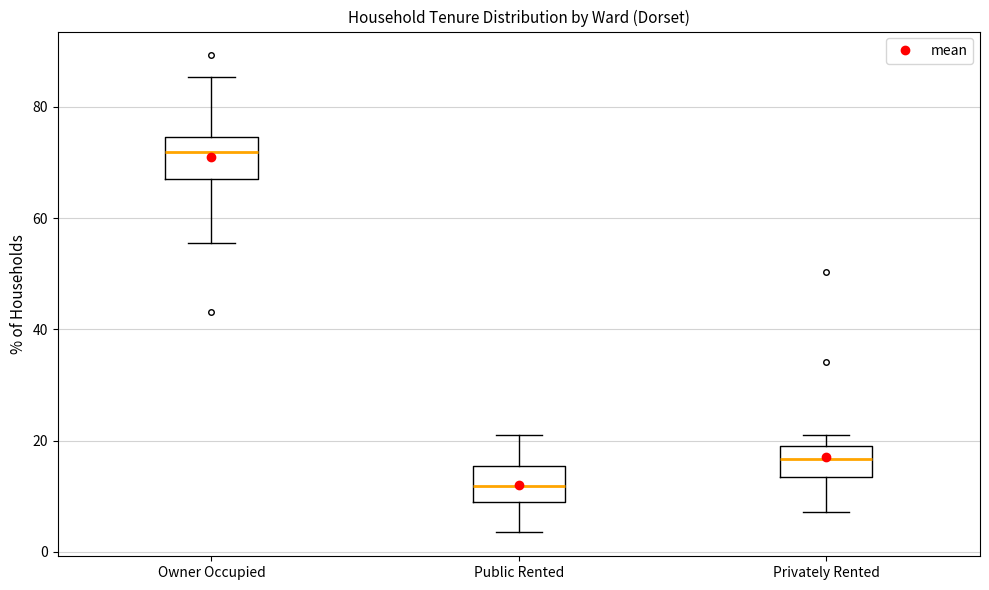

Where is the upper edge of the box for Public Rented on the y-axis? The values are not printed on the chart, so give them approximately, as read against the axis.

16